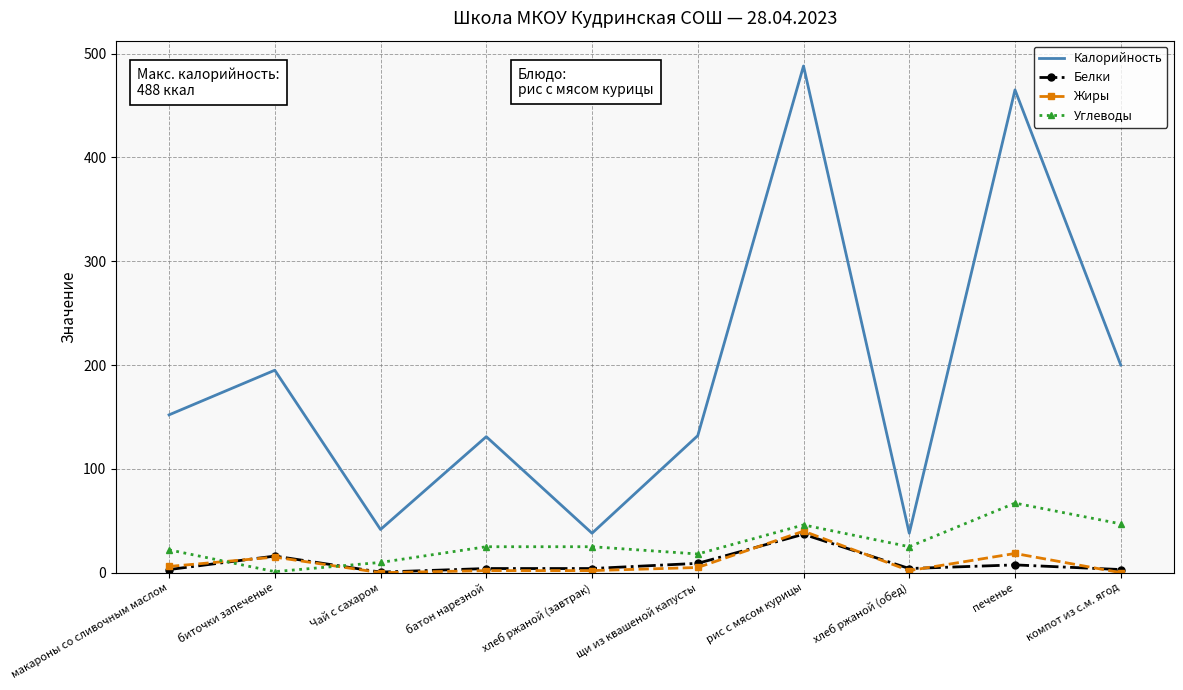

Which series has the largest total across all categories?

Калорийность